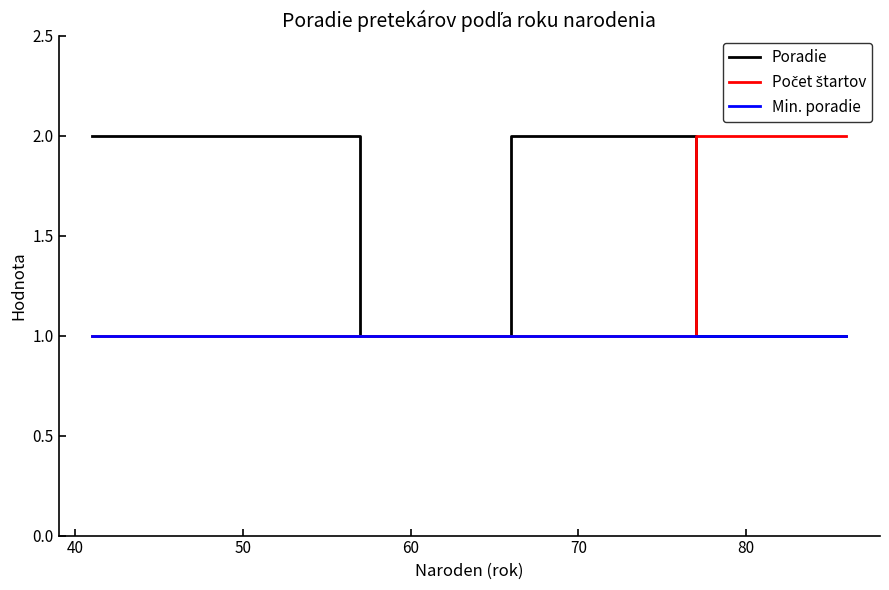

How many lines are shown in the chart?

3